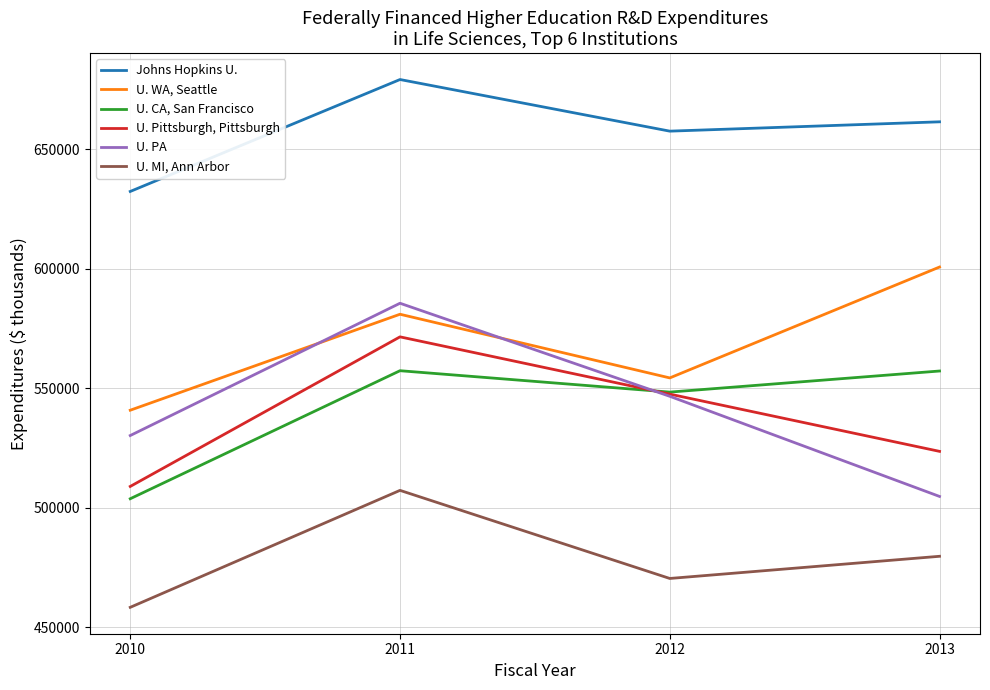

At which category does the chart reach its peak across all series?

2011